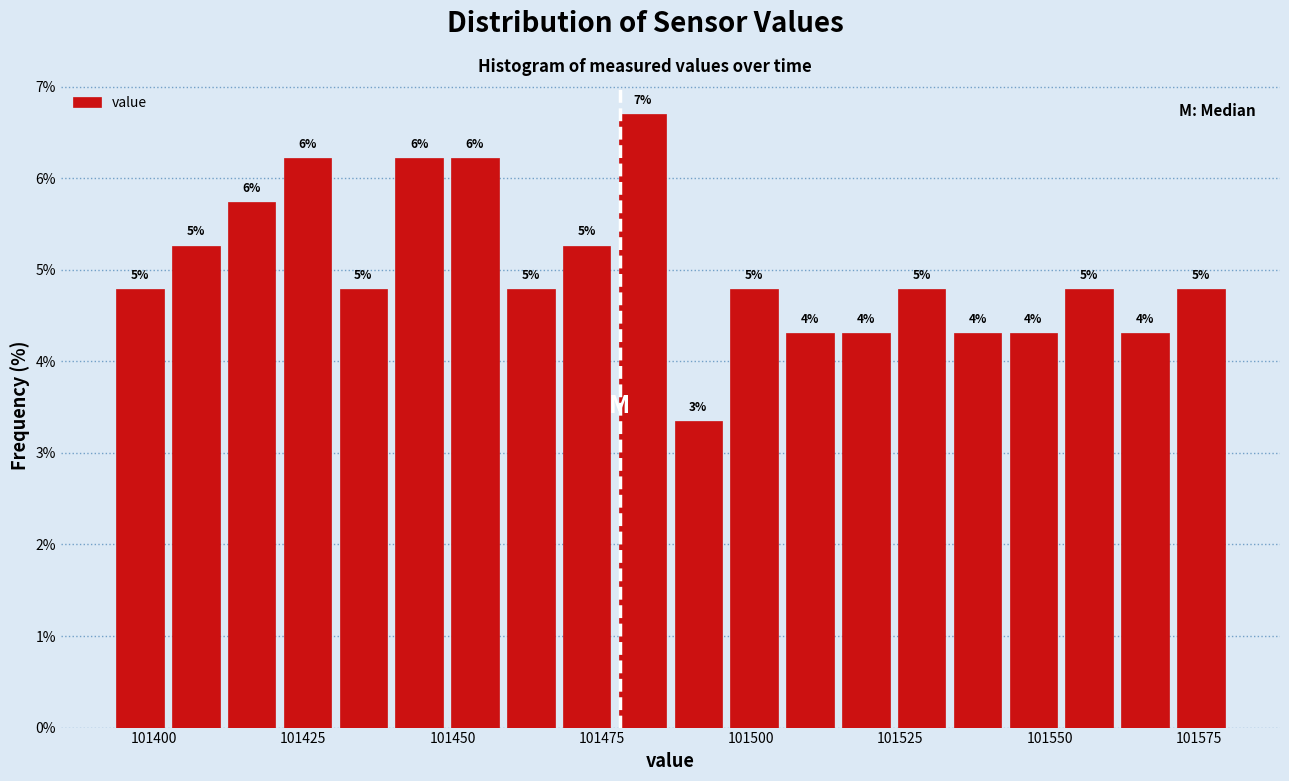

Read against the x-axis, roughly where is the centre of the tallest bar?

101480